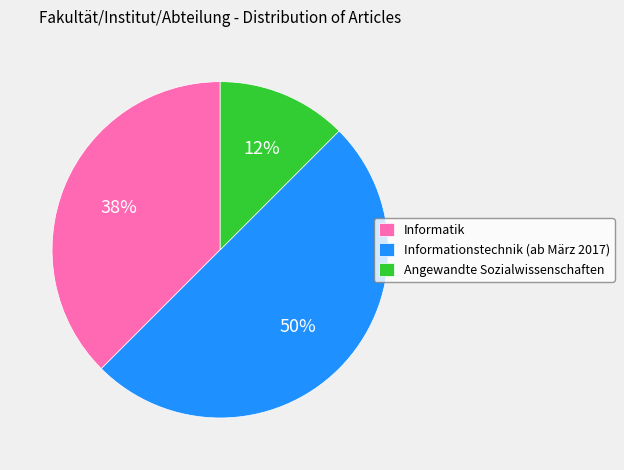

To the nearest percent, what is the average slice percentage?

33%